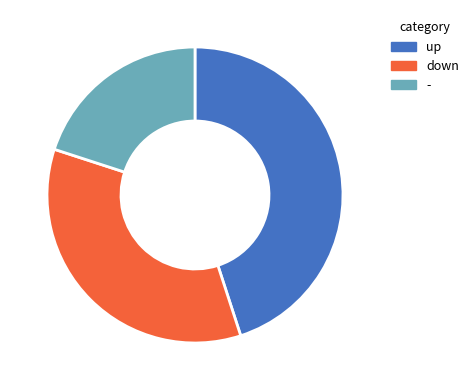

The up slice represents 45% of the pie. True or false?

True